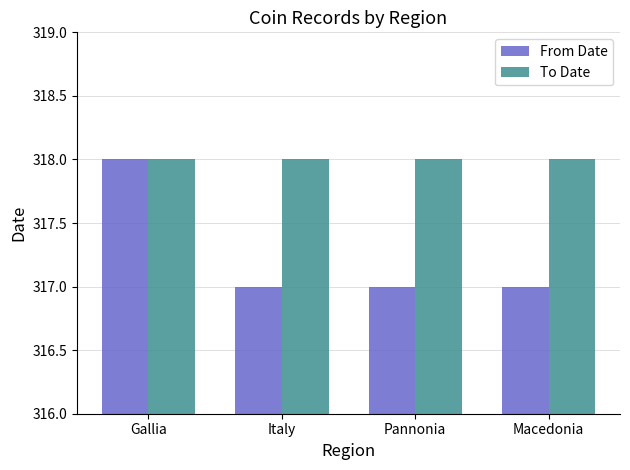

What is the total value across all series at Gallia?

636